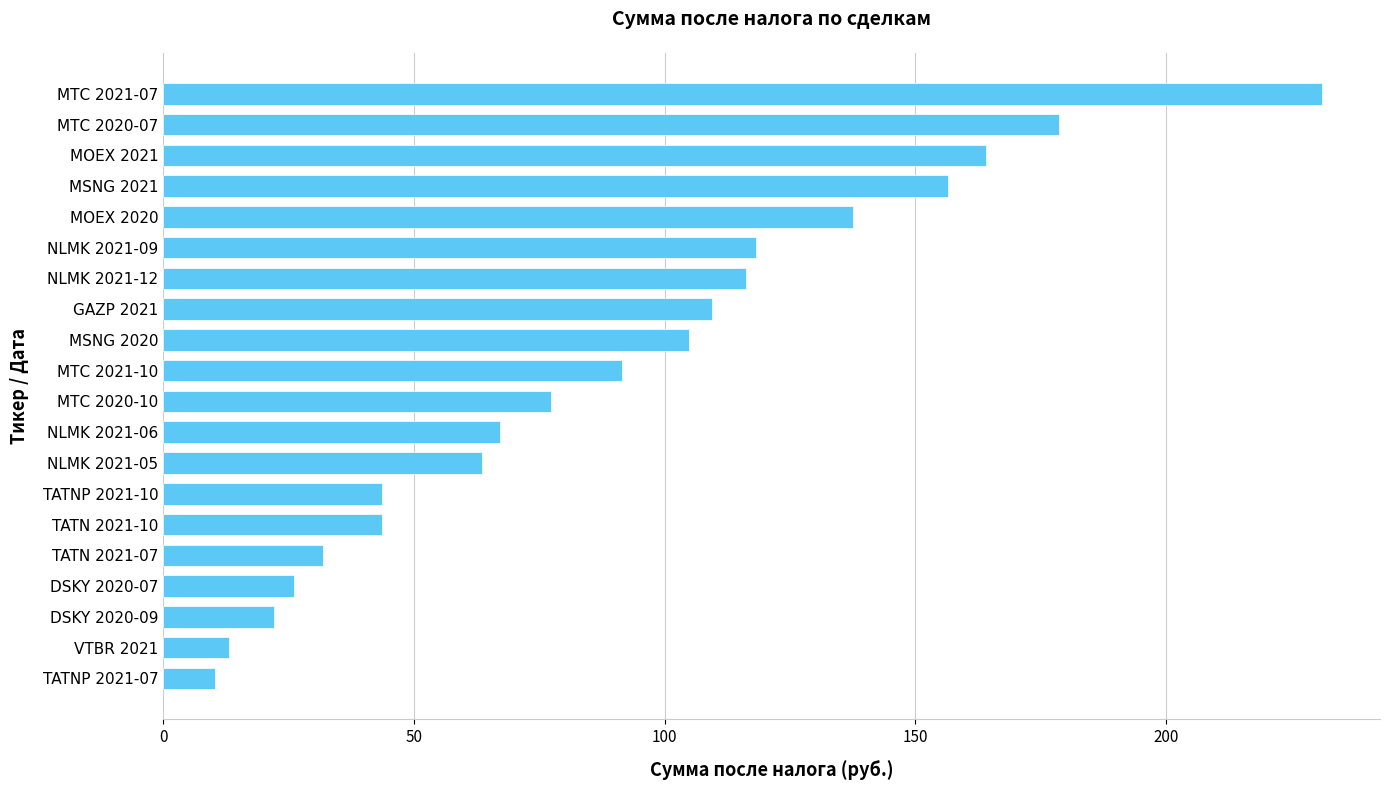

Between NLMK 2021-09 and MSNG 2021, which is larger?

MSNG 2021